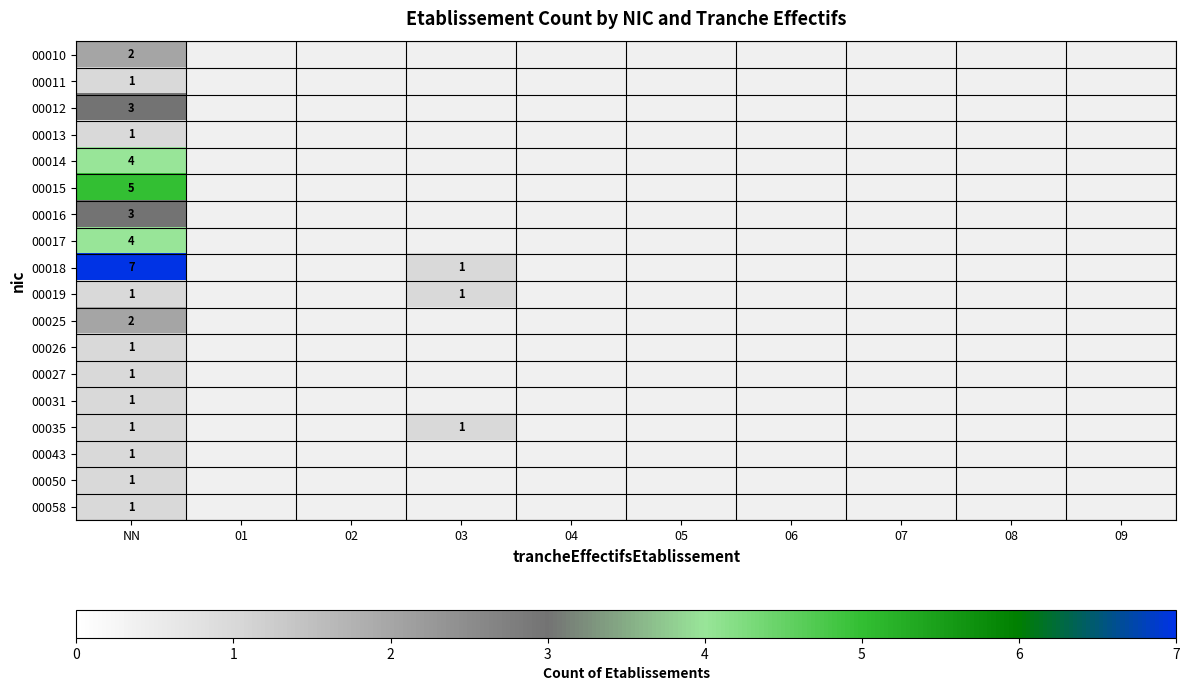

What is the minimum value shown in the chart?

1.0